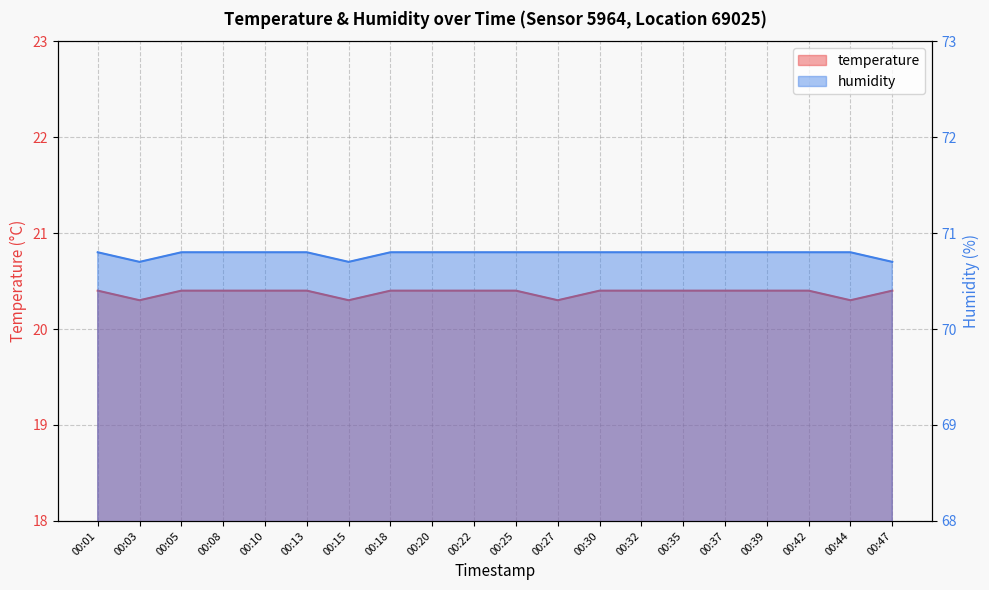

Which series has the largest range (max minus min)?

temperature